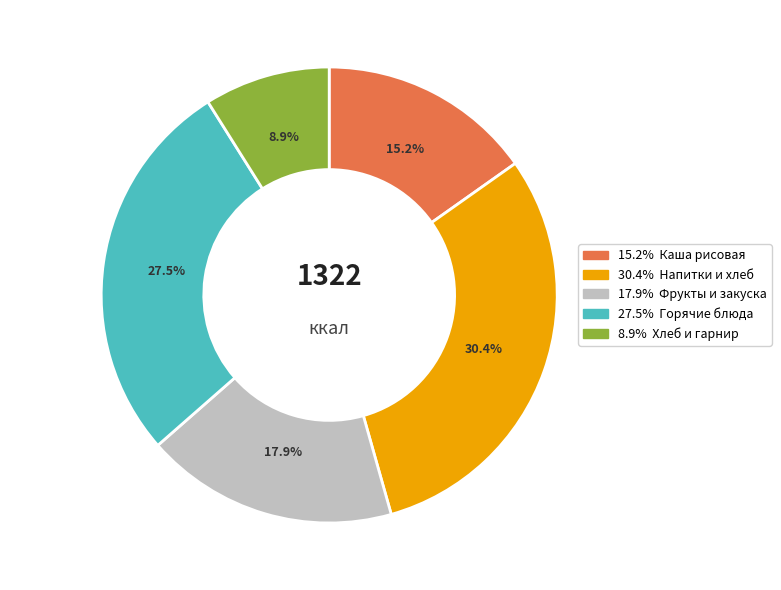

Does any single category account for the majority?

No